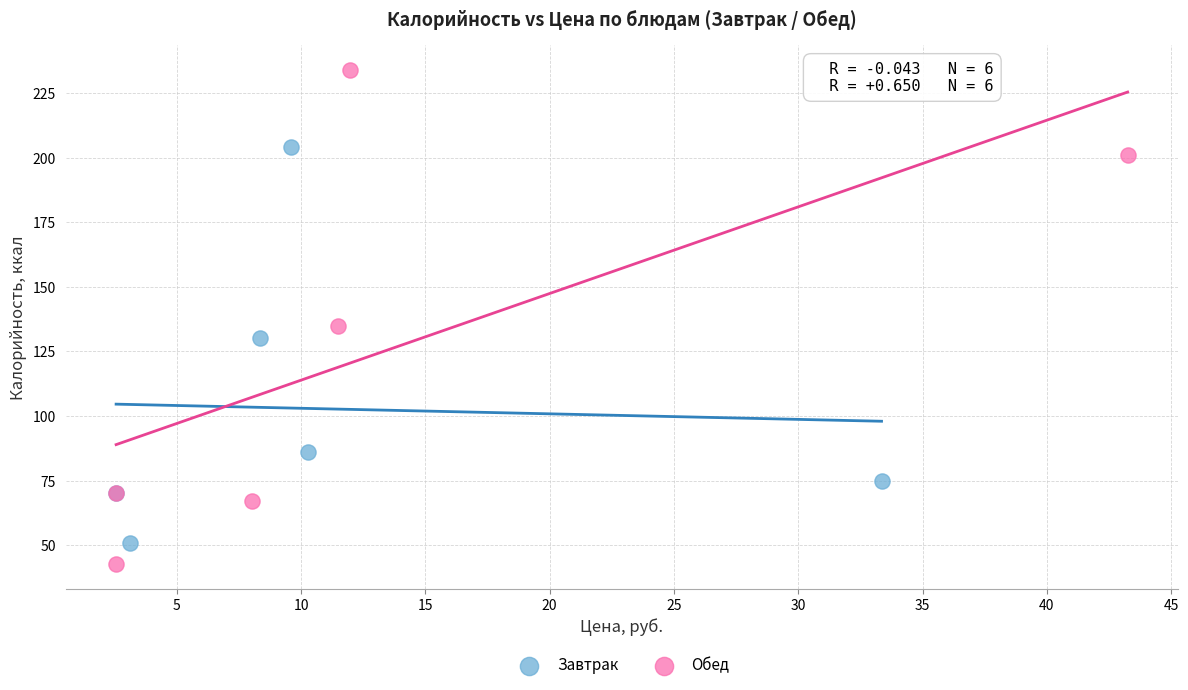

Which series reaches the minimum Y coordinate?

Обед